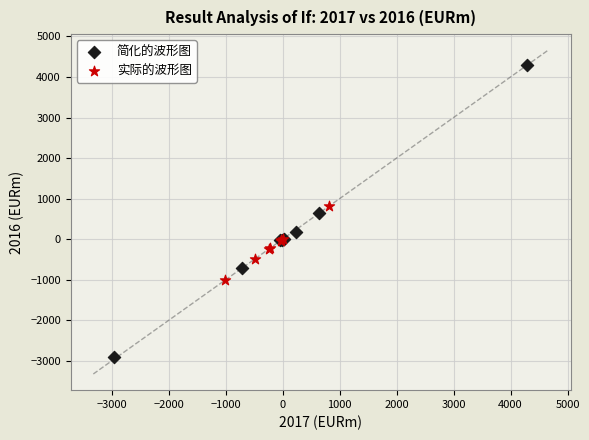

Which series contains the highest Y value?

简化的波形图